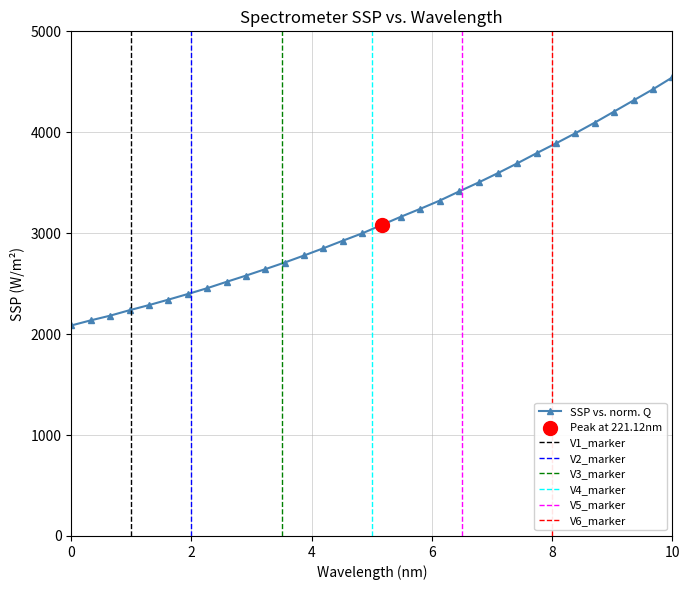

What is the lowest value of the SSP vs. norm. Q series?

2085.7